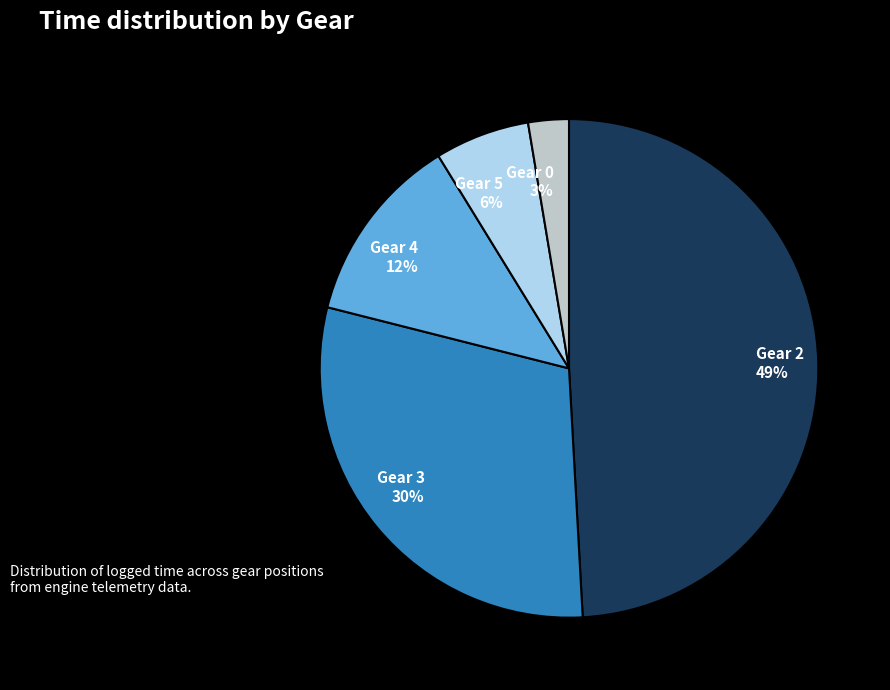

Is it true that Gear 2 is 44% of the pie?

False